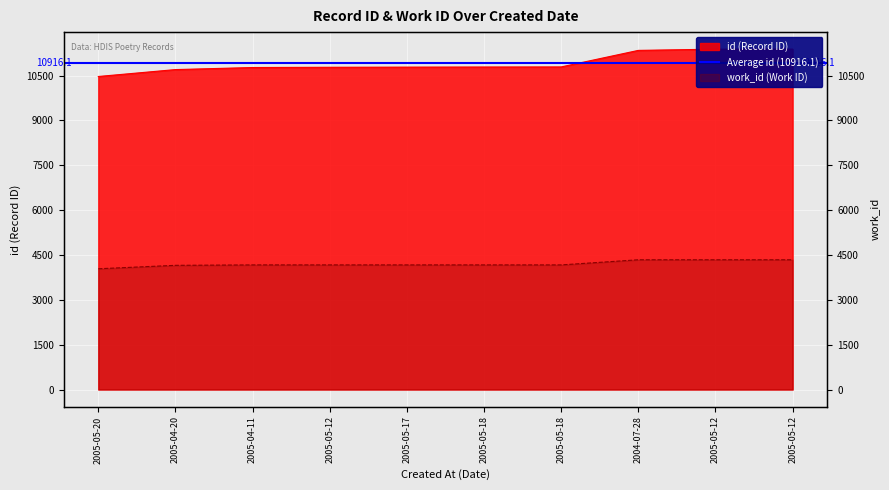

What is the spread (max minus min) of values at 2005-05-12?

6608